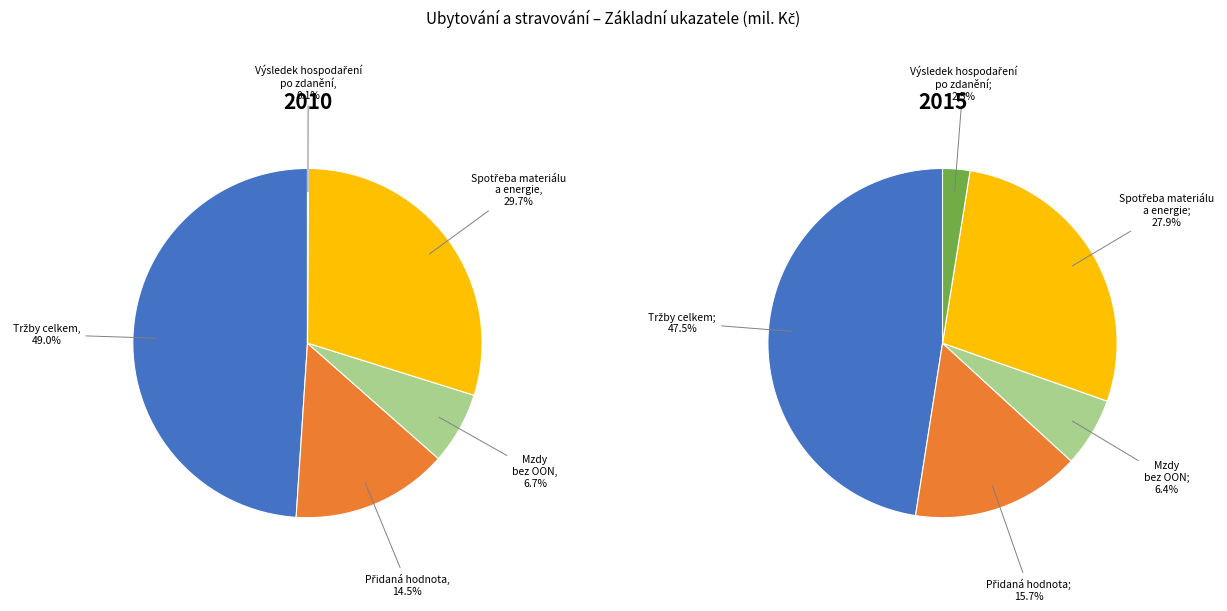

Rank the series by their average value, from highest to lowest.

values_2015, values_2010